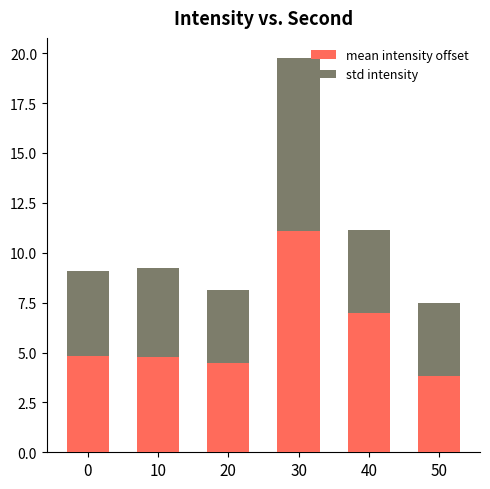

True or false: mean intensity offset has a value of 6.5 at 50.

False